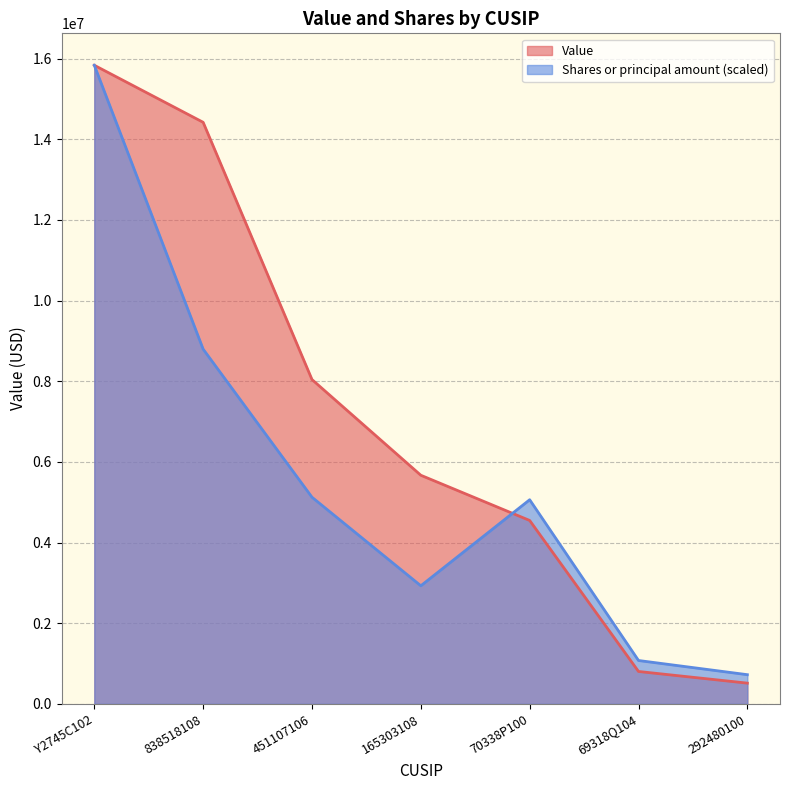

What is the sum of the Value values at 165303108 and 838518108?

20089000.0